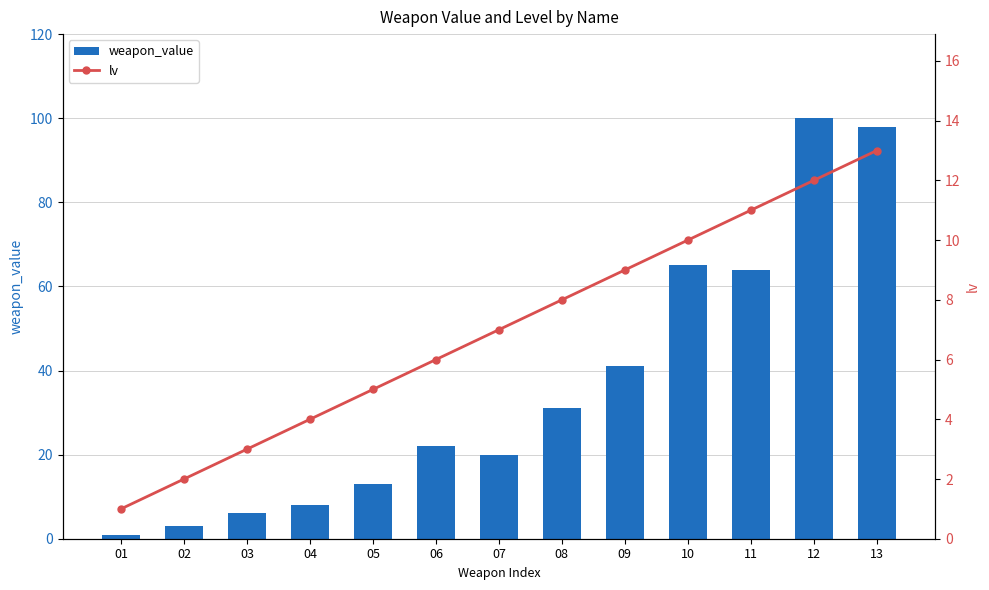

List the series in order of their overall mean, lowest first.

lv, weapon_value